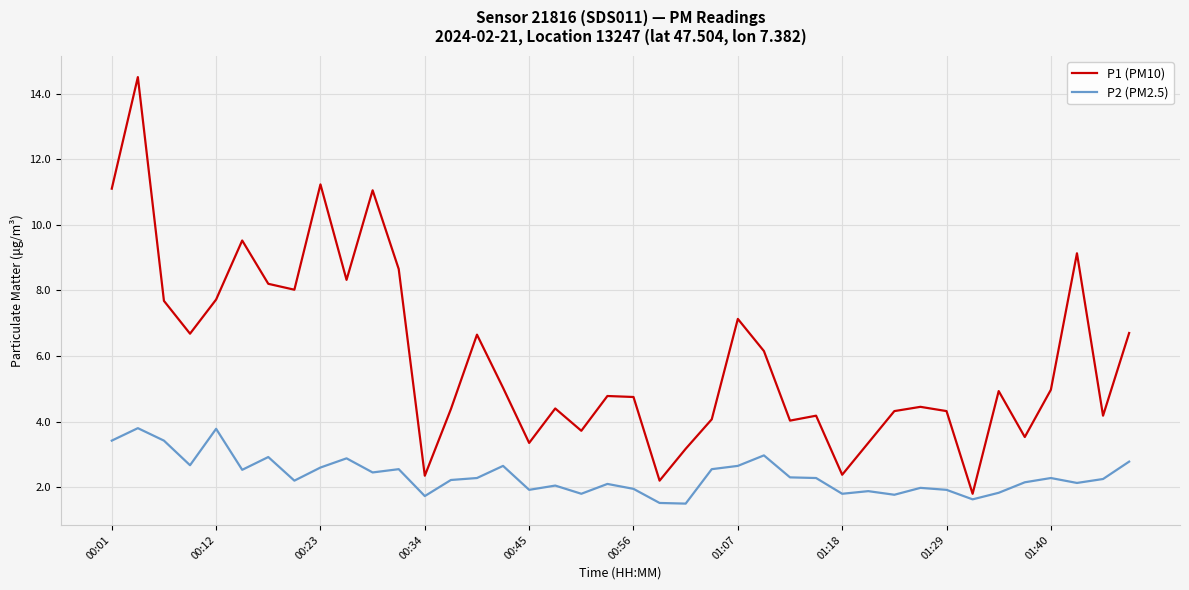

What is the minimum value shown in the chart?

1.5